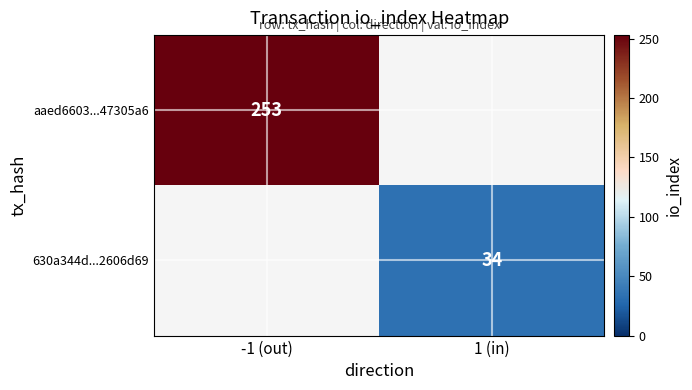

The value of 630a344d...2606d69 at 1 (in) is 58. True or false?

False